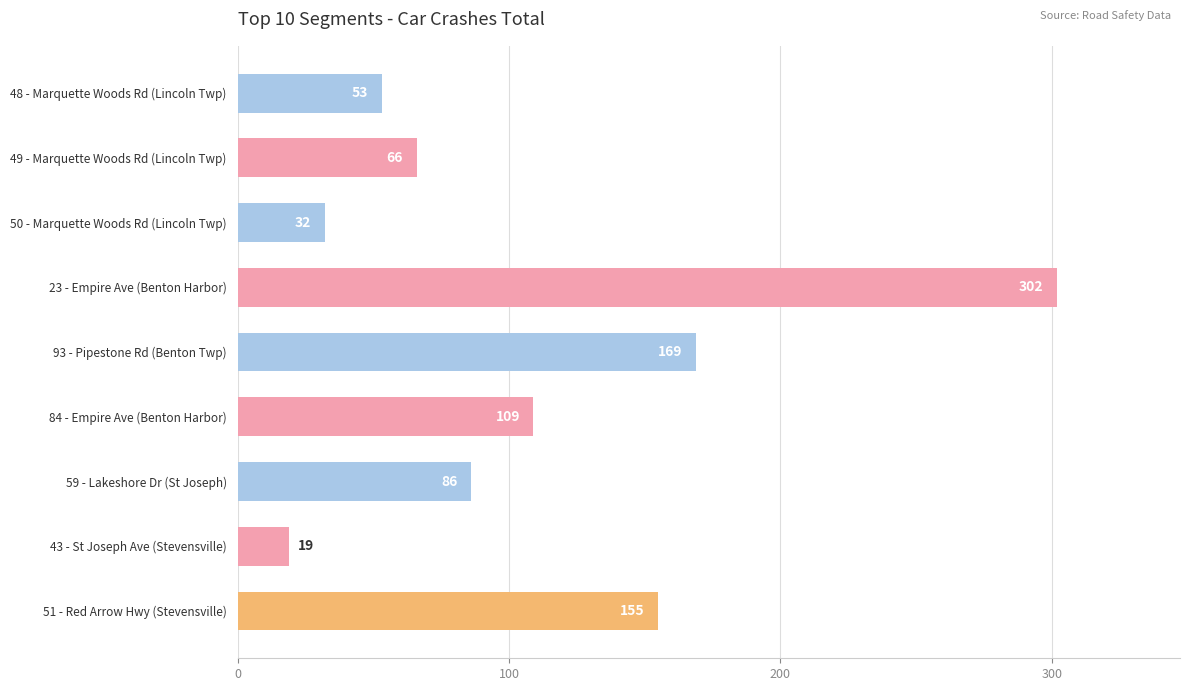

Reading top to bottom, transcribe all the data shown in this chart.

53	66	32	302	169	109	86	19	155